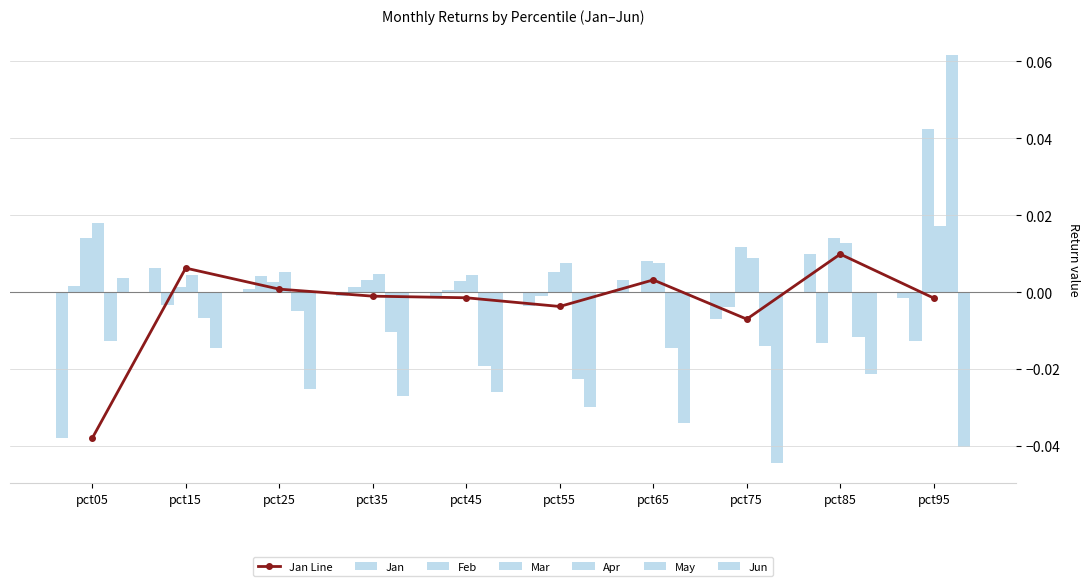

Where is Feb nearest to the value 0?

pct65